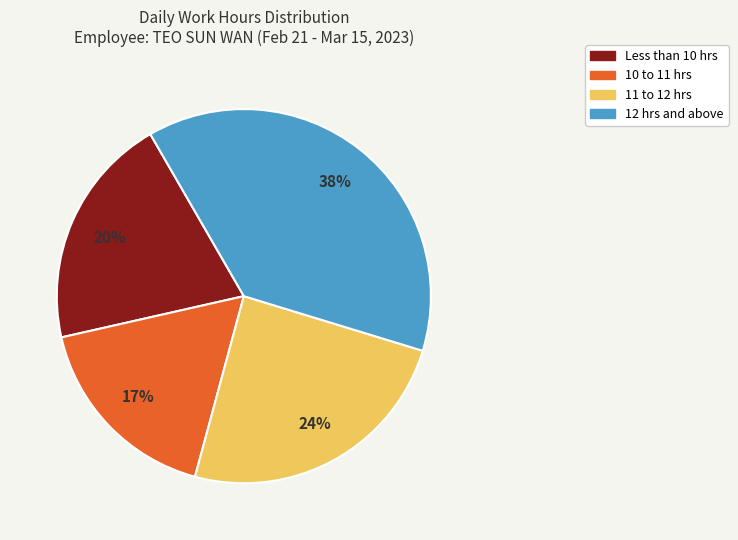

To the nearest percent, what is the difference between the largest and smallest slice percentages?

21%